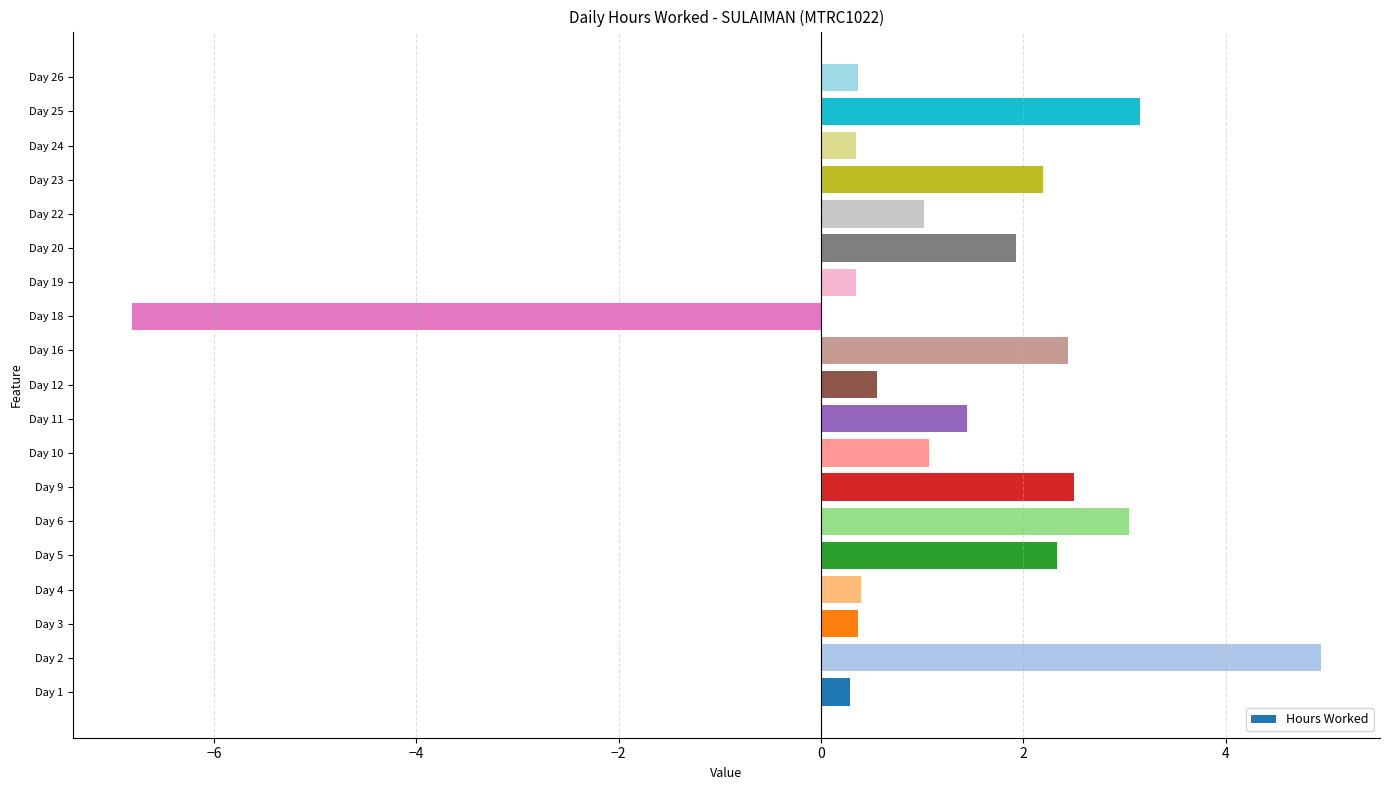

What is the difference between the second highest and second lowest values?

2.9